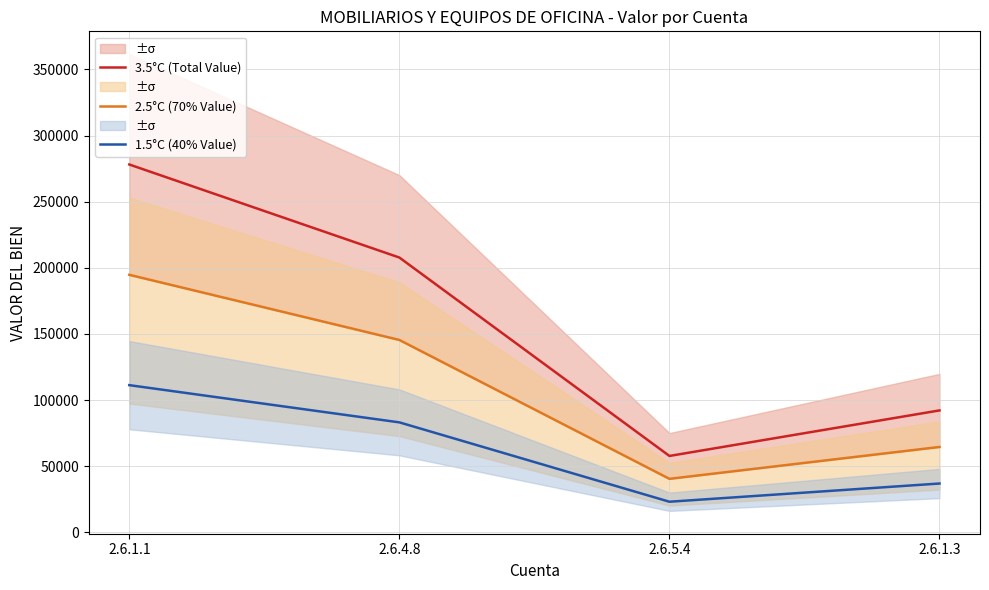

Reading left to right, transcribe all the data shown in this chart.

3.5°C (Total Value): 2.6.1.1=278143.7	2.6.4.8=207778.0	2.6.5.4=57710.2	2.6.1.3=92146.8
2.5°C (70% Value): 2.6.1.1=194700.6	2.6.4.8=145444.6	2.6.5.4=40397.1	2.6.1.3=64502.8
1.5°C (40% Value): 2.6.1.1=111257.5	2.6.4.8=83111.2	2.6.5.4=23084.1	2.6.1.3=36858.7